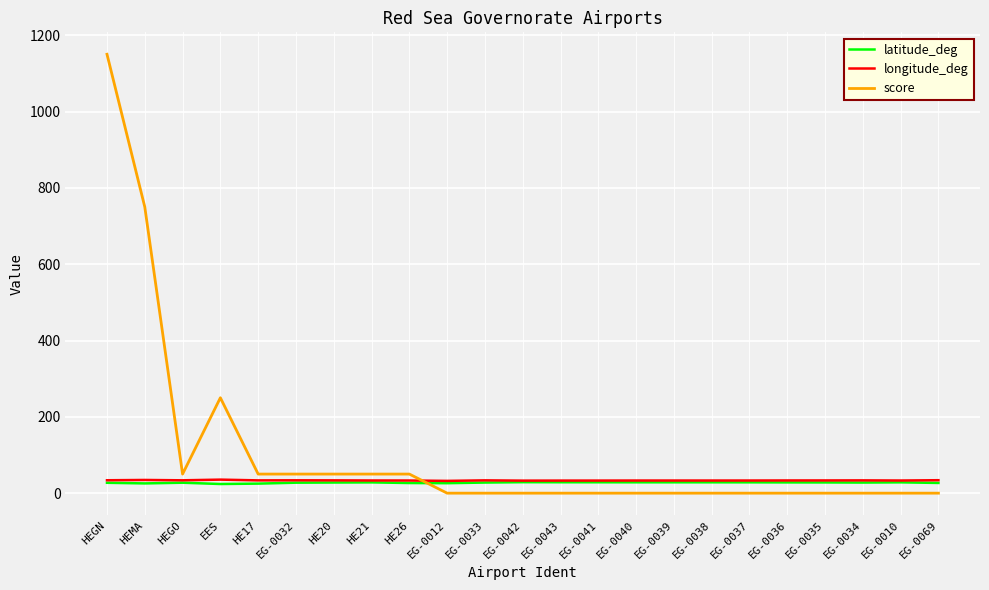

True or false: latitude_deg and score intersect in this chart.

True